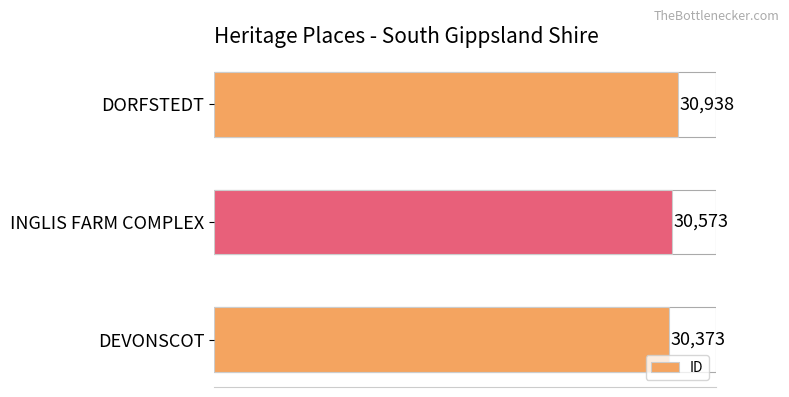

What is the difference between the maximum and second lowest values?

365